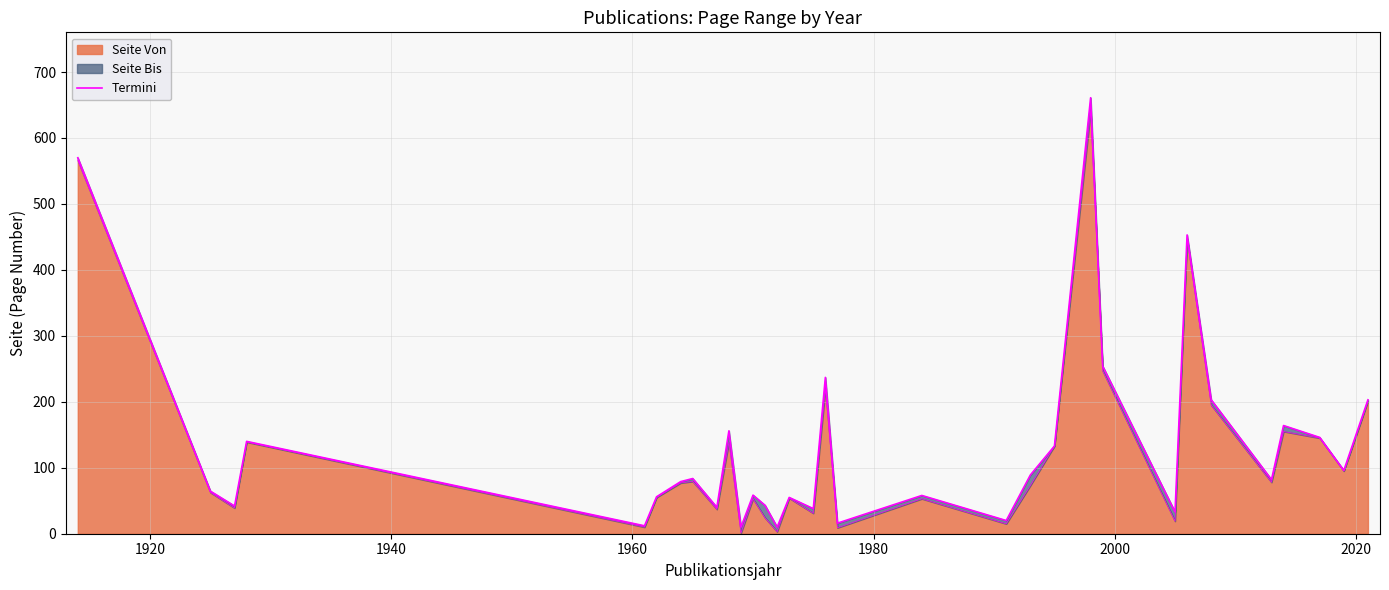

What is the highest value of the Seite Von series?

641.0